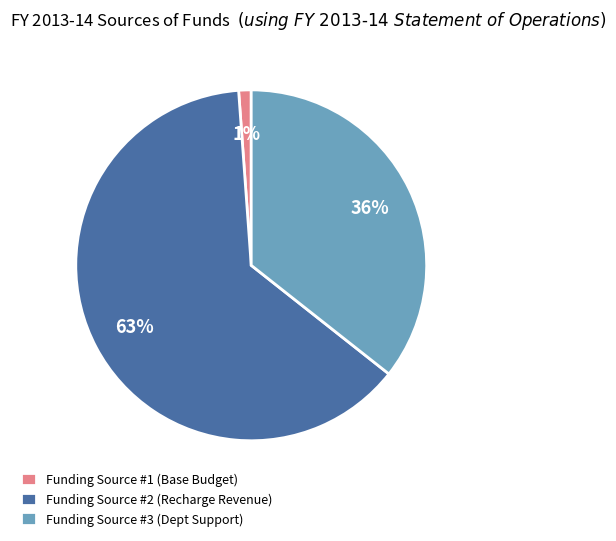

Which slice is the smallest?

Funding Source #1 (Base Budget)